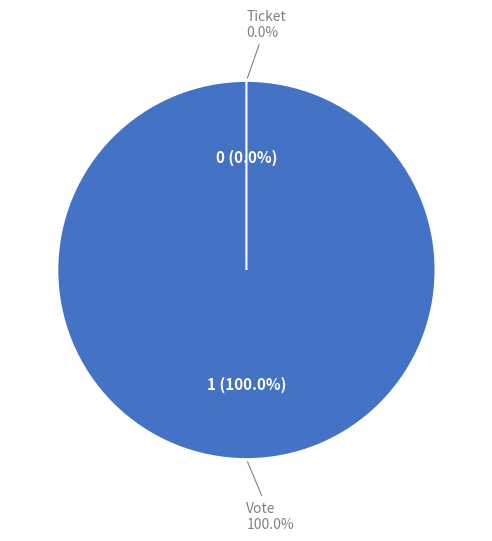

Is there a majority slice in this chart?

Yes